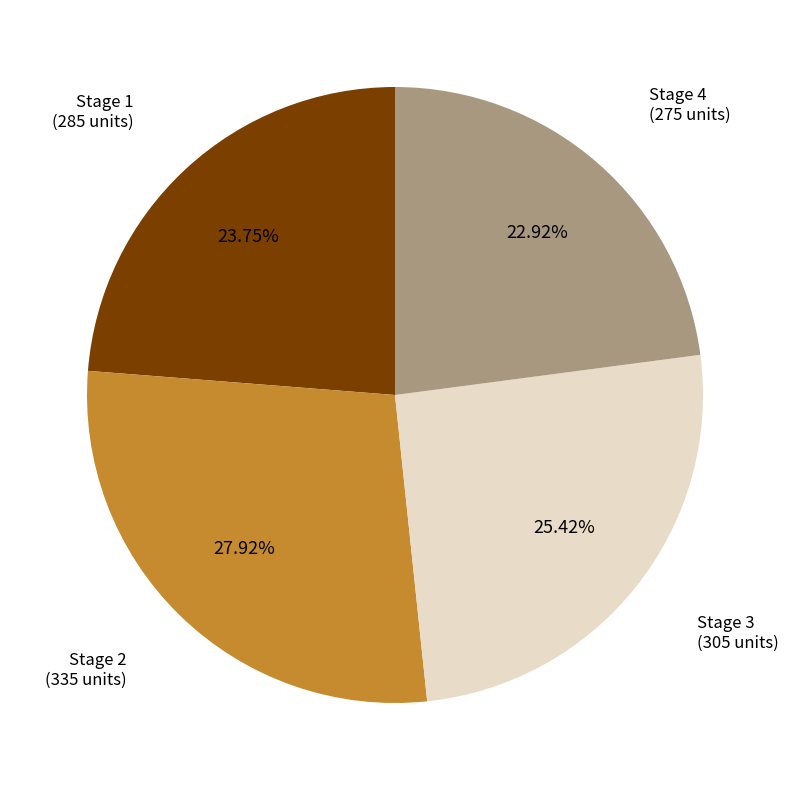

How many segments does this pie chart have?

4